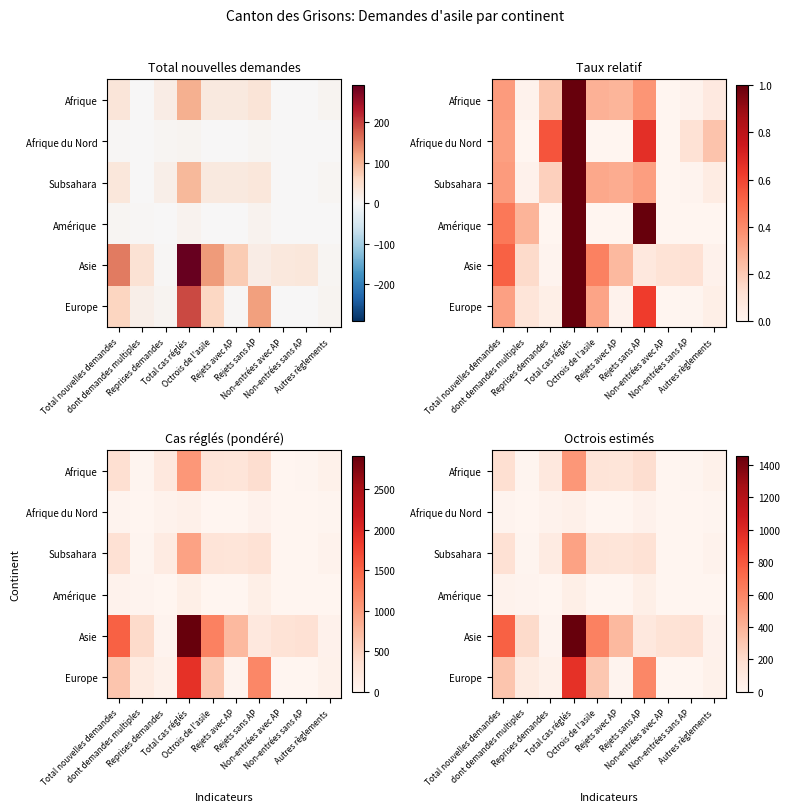

How many series are shown in this chart?

6